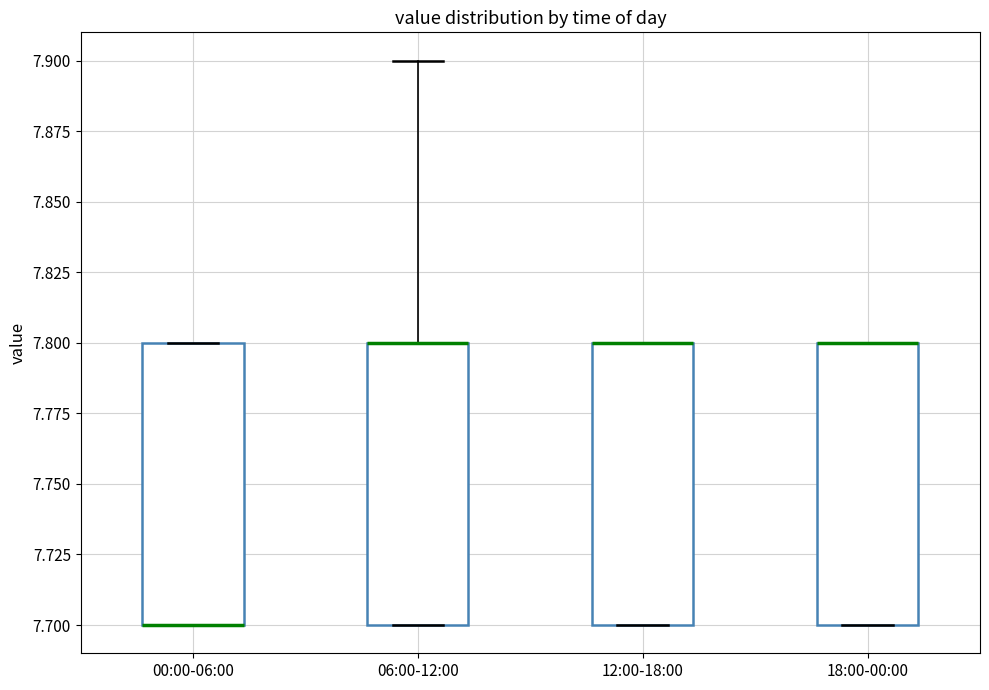

Reading left to right, read every box against the y-axis: the position of its median line, the range the box covers, and the ends of its whiskers. The values are not printed on the chart, so give them approximately, as read against the axis.

00:00-06:00: median 7.7 (drawn on the box's lower edge), box 7.7 to 7.8, whiskers 7.7 to 7.8
06:00-12:00: median 7.8 (drawn on the box's upper edge), box 7.7 to 7.8, whiskers 7.7 to 7.9
12:00-18:00: median 7.8 (drawn on the box's upper edge), box 7.7 to 7.8, whiskers 7.7 to 7.8
18:00-00:00: median 7.8 (drawn on the box's upper edge), box 7.7 to 7.8, whiskers 7.7 to 7.8